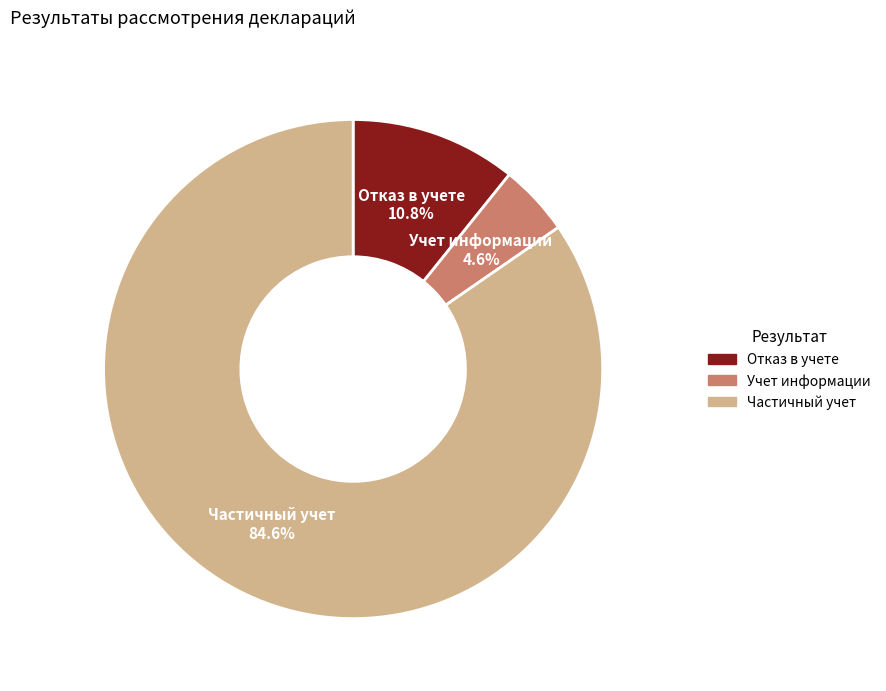

Is there a majority slice in this chart?

Yes